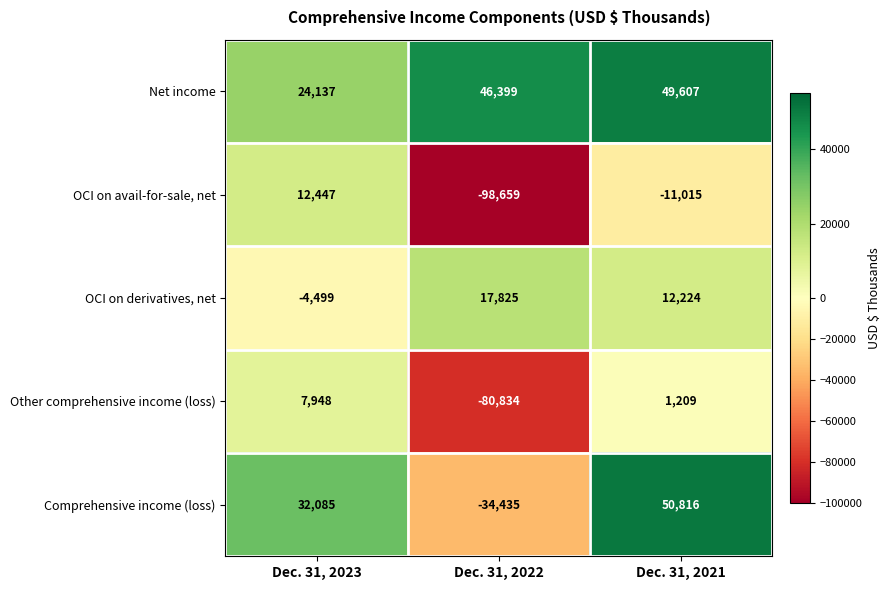

How many values in Comprehensive income (loss) are above zero?

2